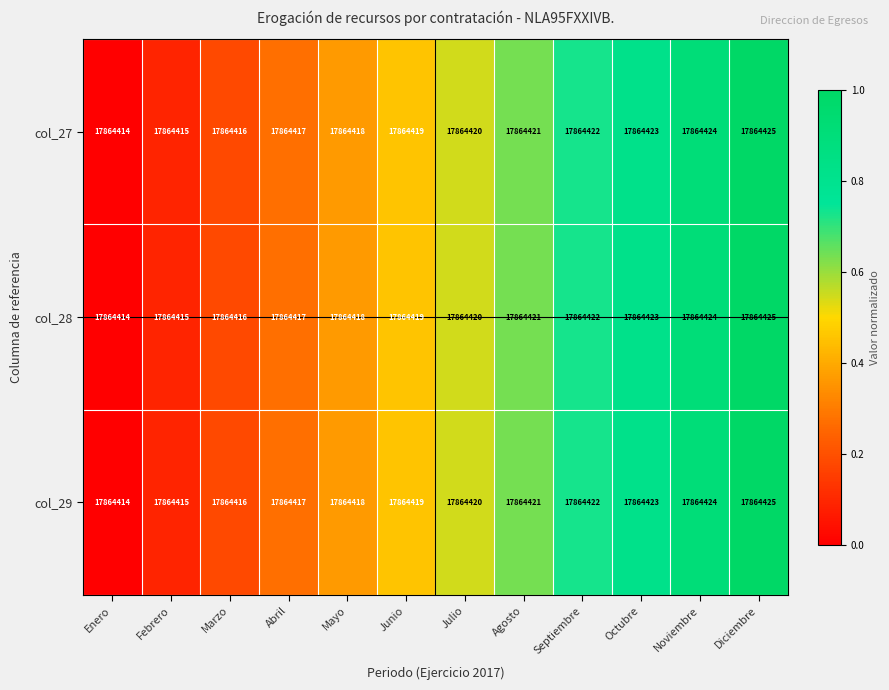

Between Abril and Agosto, which is larger?

Agosto